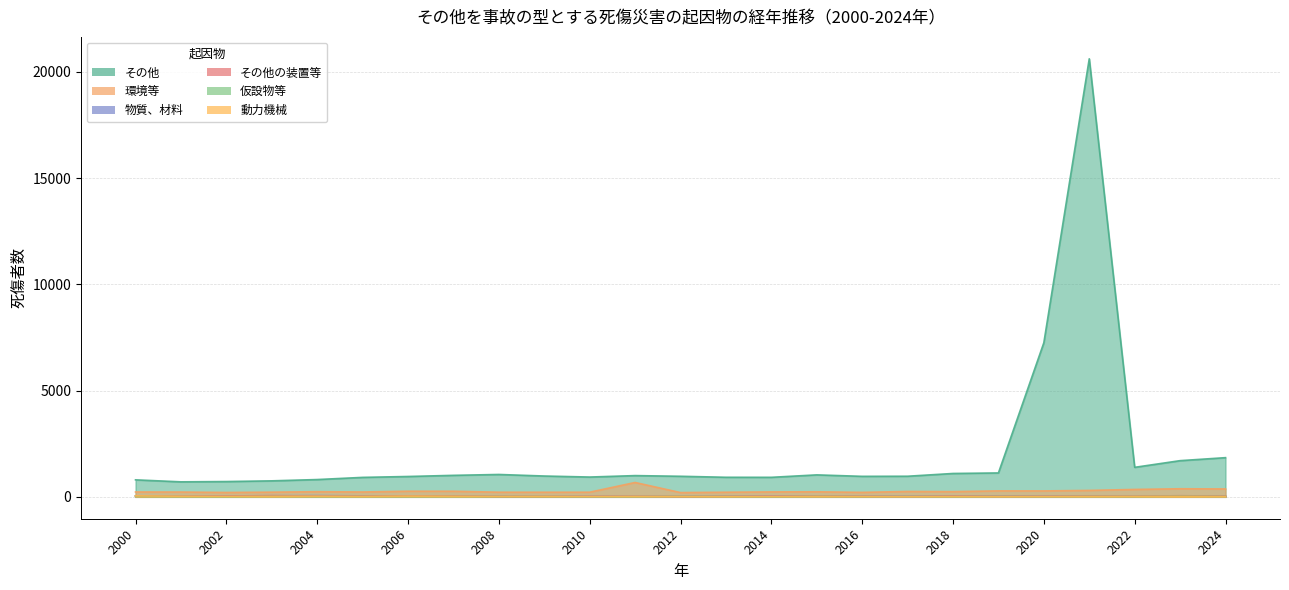

Where is the first local minimum for 動力機械?

2003